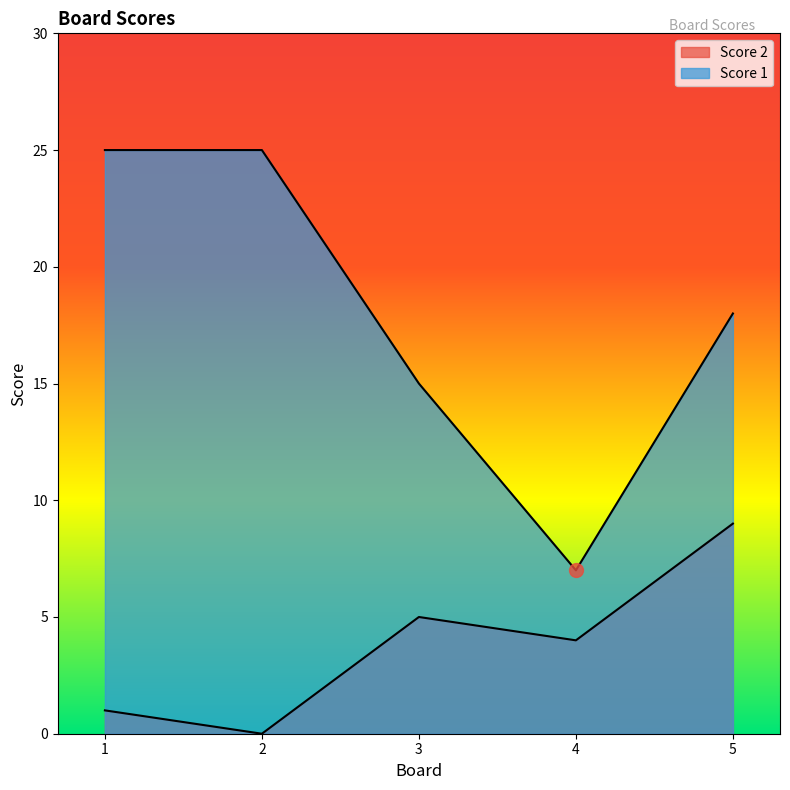

How many categories are shown in the chart?

5